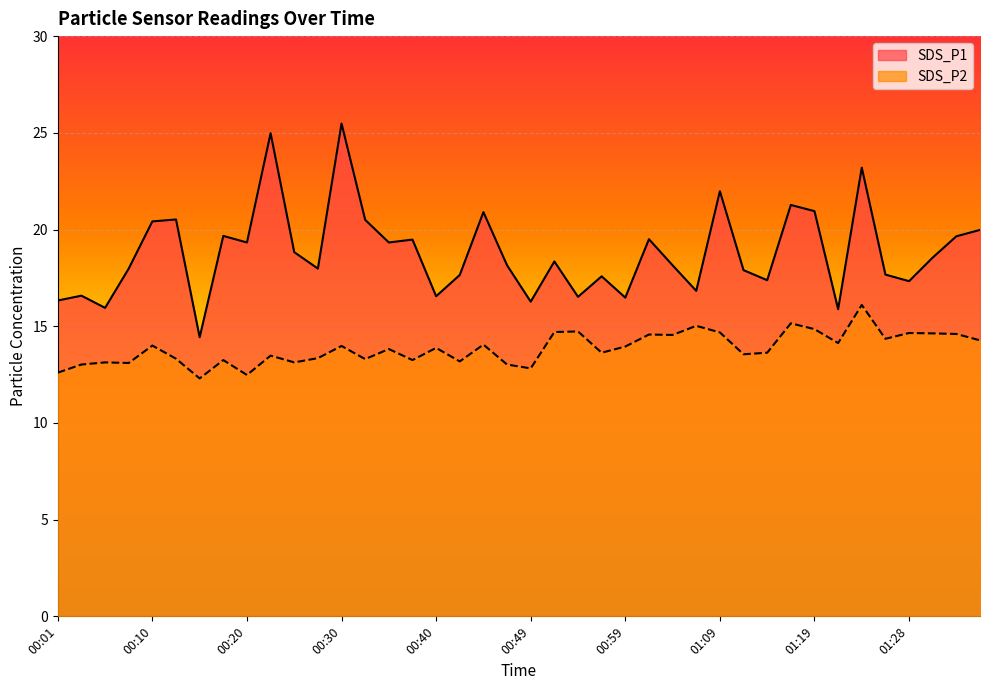

Does the chart display data point markers on the line(s)?

No